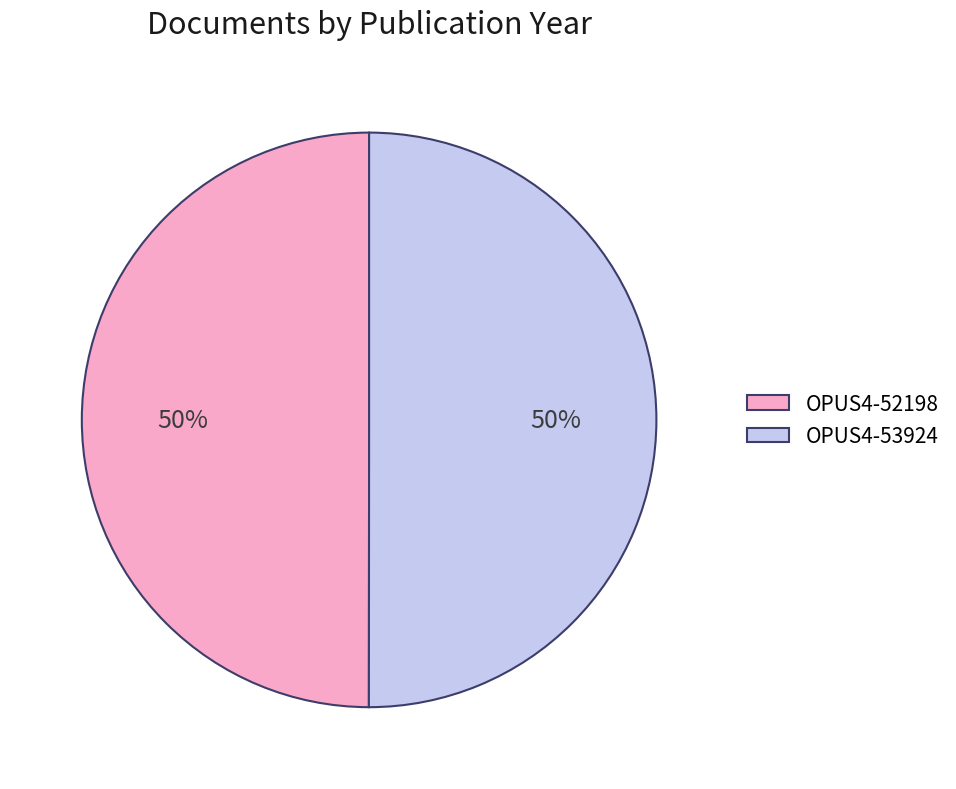

Do OPUS4-52198 and OPUS4-53924 together represent more than half of the pie?

Yes